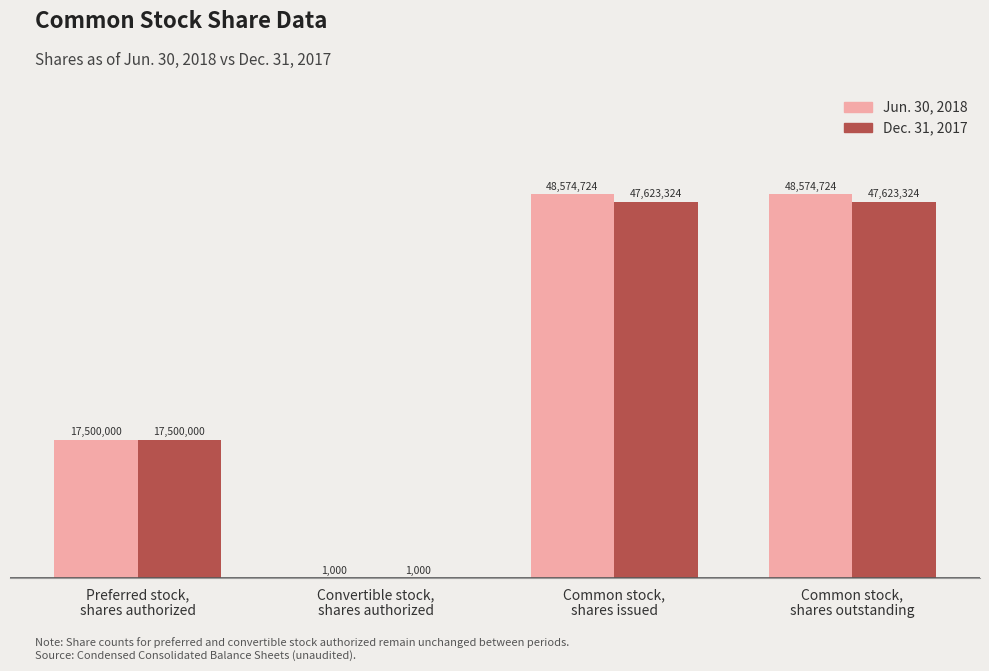

What are all the series names shown in the legend?

Jun. 30, 2018, Dec. 31, 2017